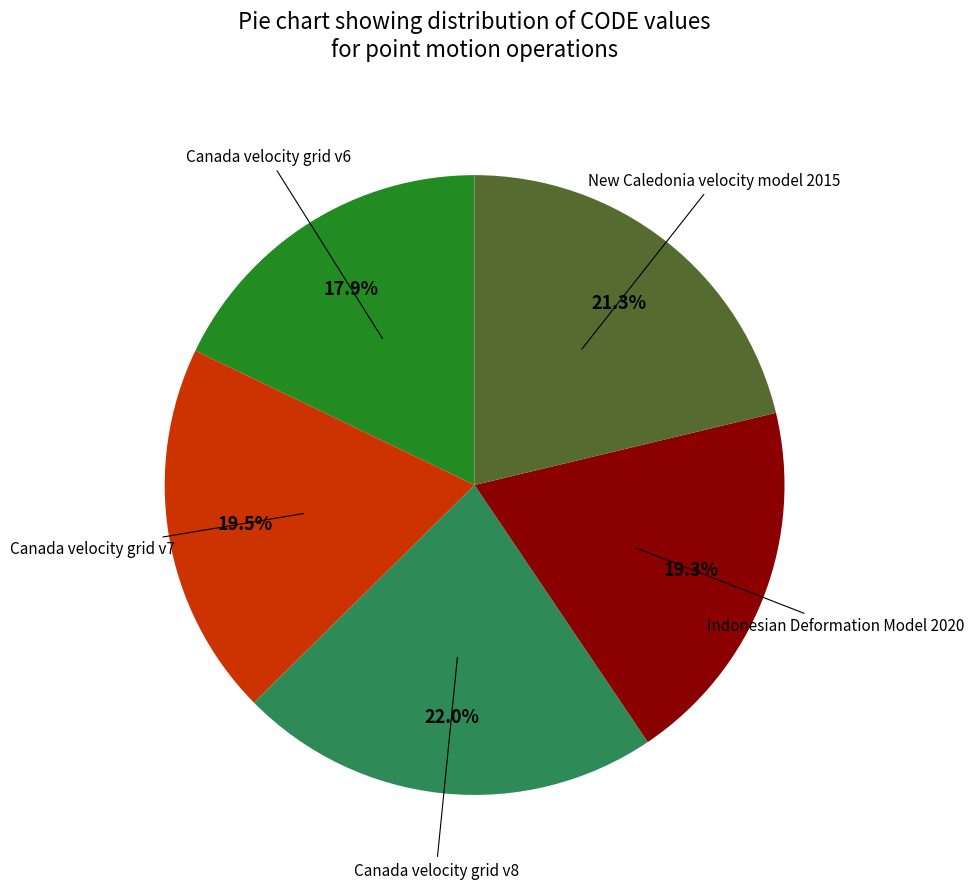

Combined, what portion of the pie is New Caledonia velocity model 2015 and Canada velocity grid v8?

43.3%